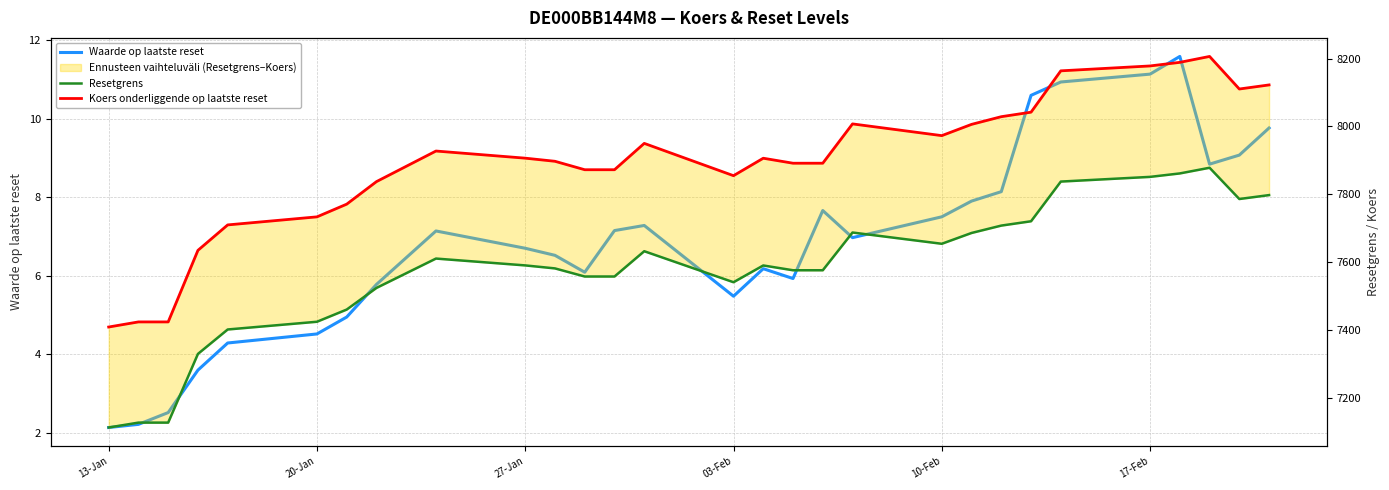

Is the value of Koers onderliggende op laatste reset at 10-Feb greater than the value of Waarde op laatste reset at 28?

Yes